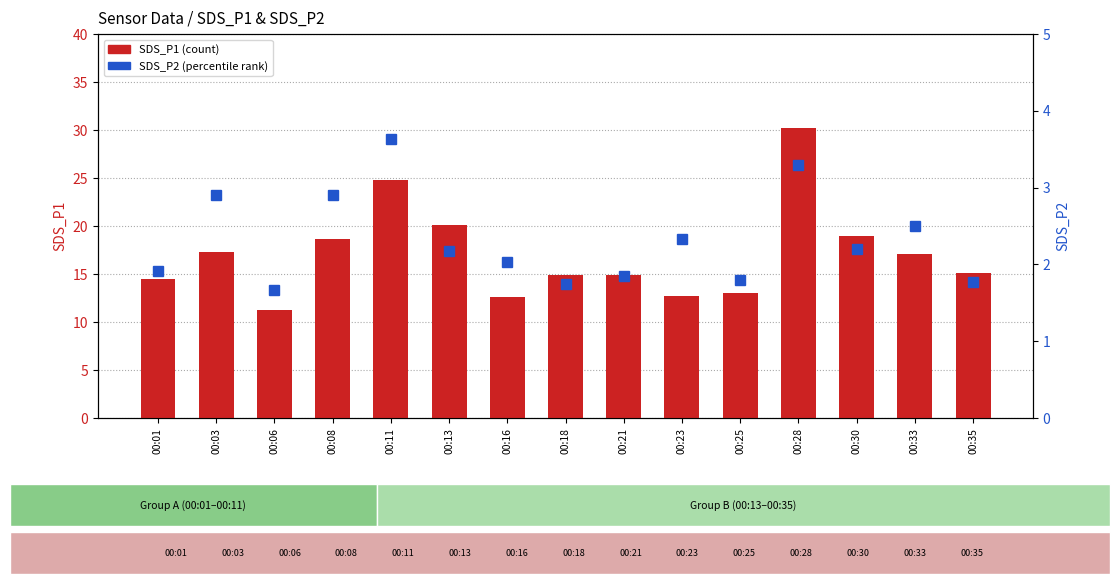

What value does the SDS_P1 series have at 00:35?

15.1